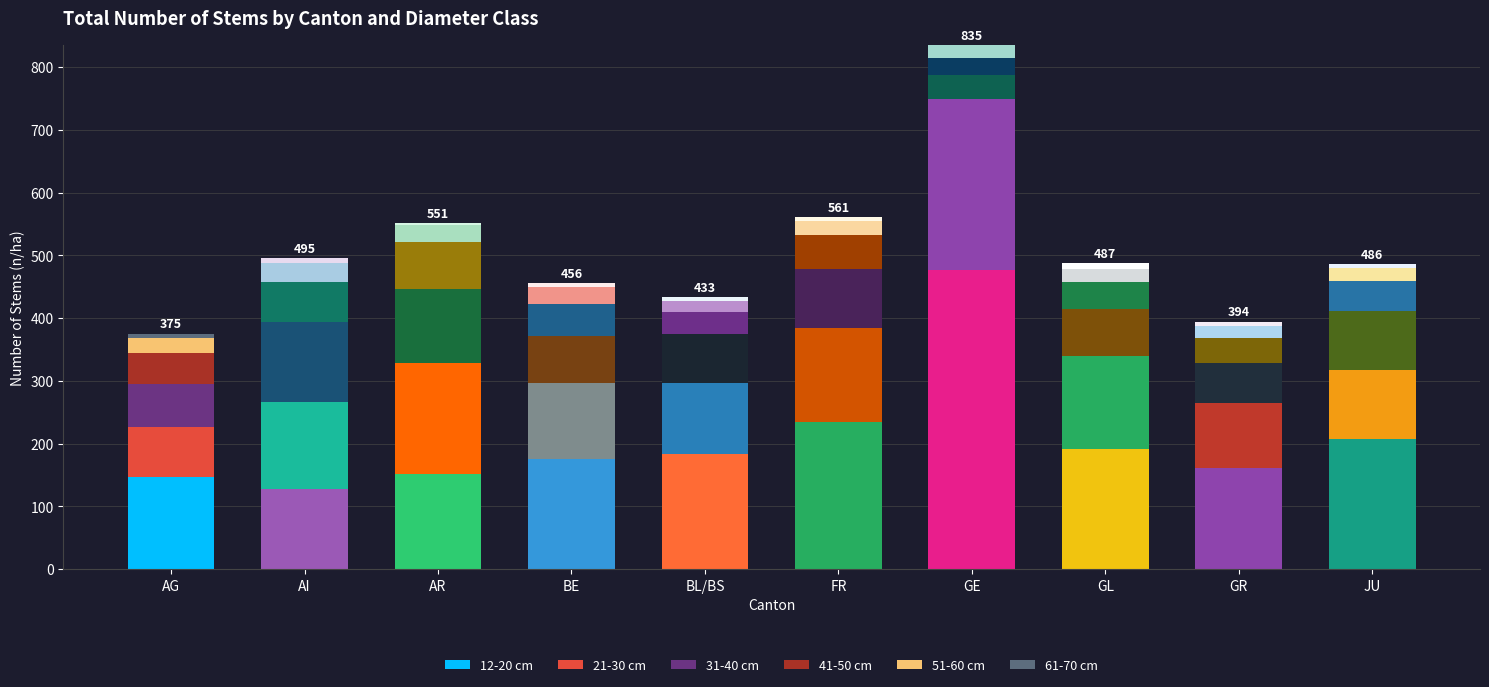

What is the label of the 2nd bar from the right?

GR